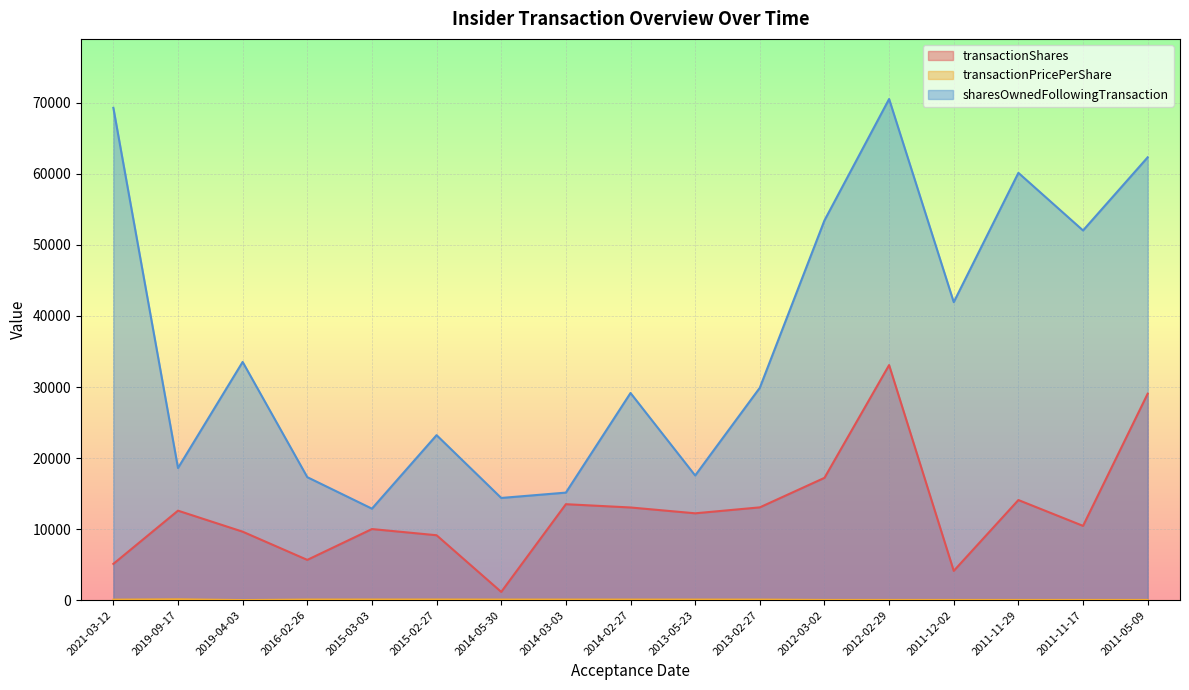

Which series has the largest total across all categories?

sharesOwnedFollowingTransaction